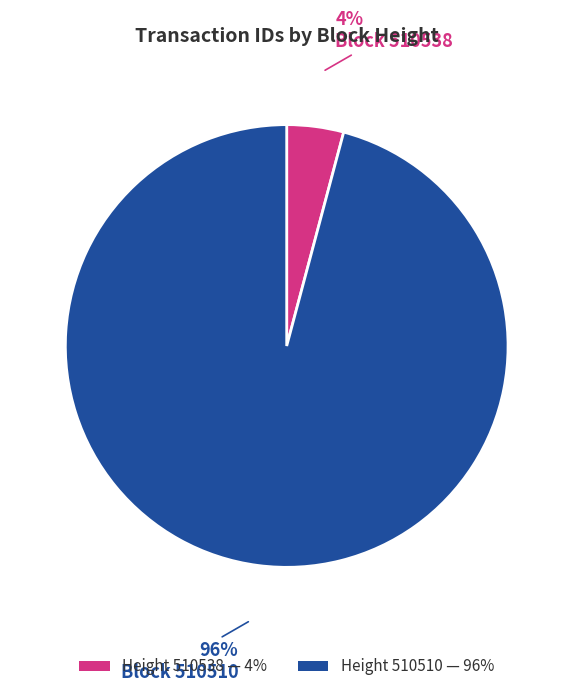

To the nearest percent, what portion does Height 510538 — 4% represent?

4%